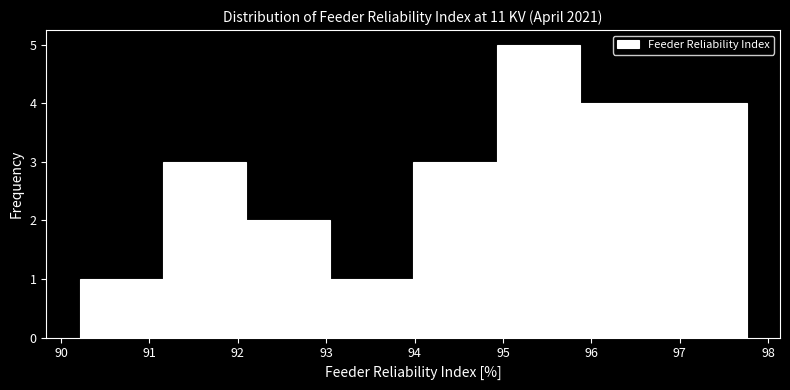

Reading left to right, transcribe this chart: for each bar, give the range it covers on the x-axis and its height. Neither the bar edges nor the heights are printed on the chart, so give them approximately, as read against the axes.

90.2 to 91.2: 1
91.2 to 92.1: 3
92.1 to 93.0: 2
93.0 to 94.0: 1
94.0 to 94.9: 3
94.9 to 95.9: 5
95.9 to 96.8: 4
96.8 to 97.8: 4